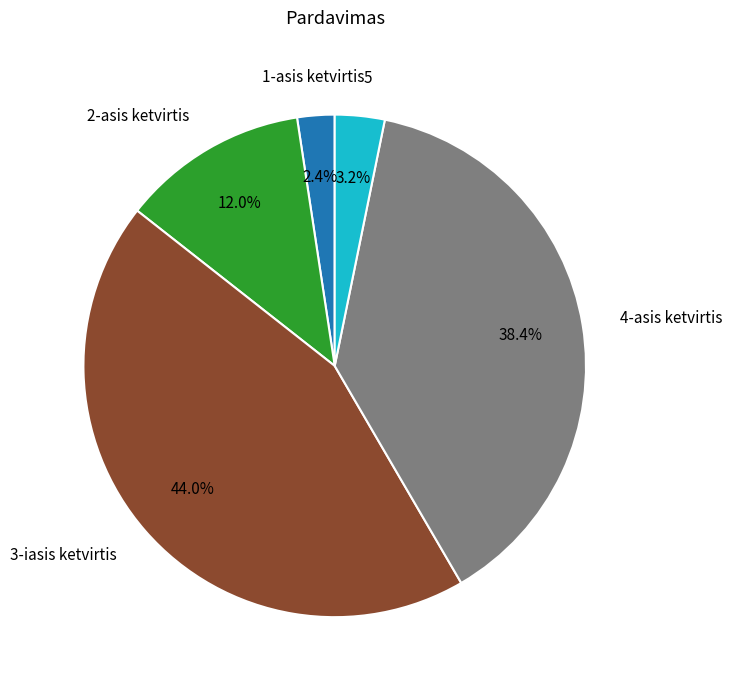

Does any single category account for the majority?

No